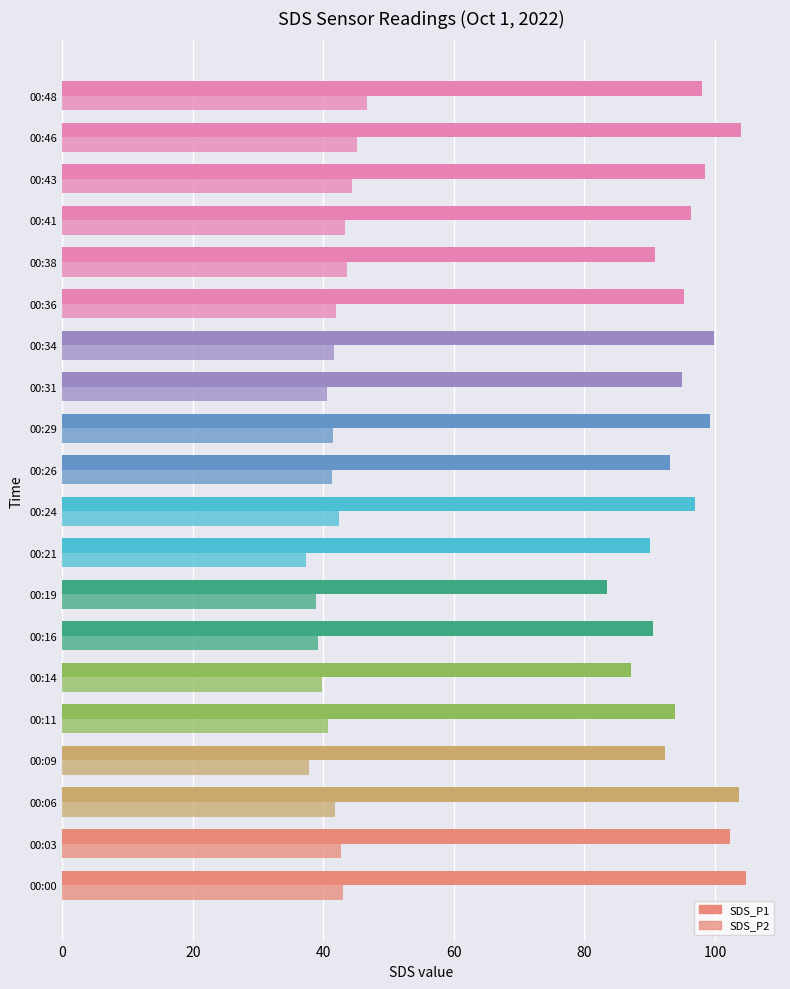

What is the sum of all SDS_P2 values?

833.7